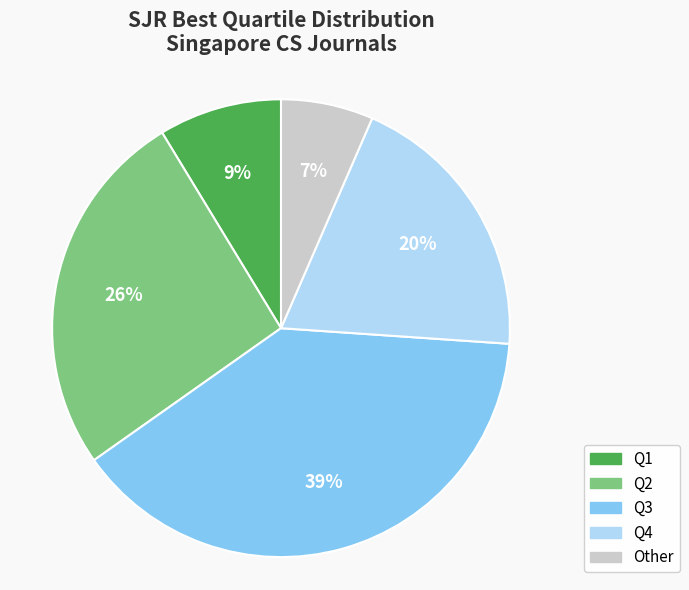

What is the smallest slice in the pie chart?

Other